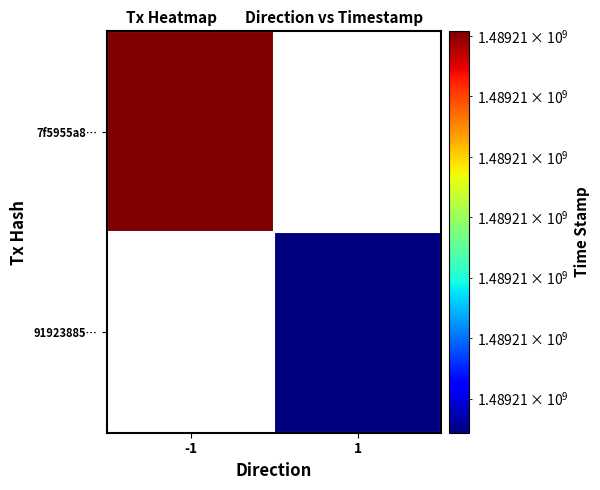

Is it true that 7f5955a8b8135ca00259811ec357a1e89c71867 equals 2296610098 at time_stamp?

False